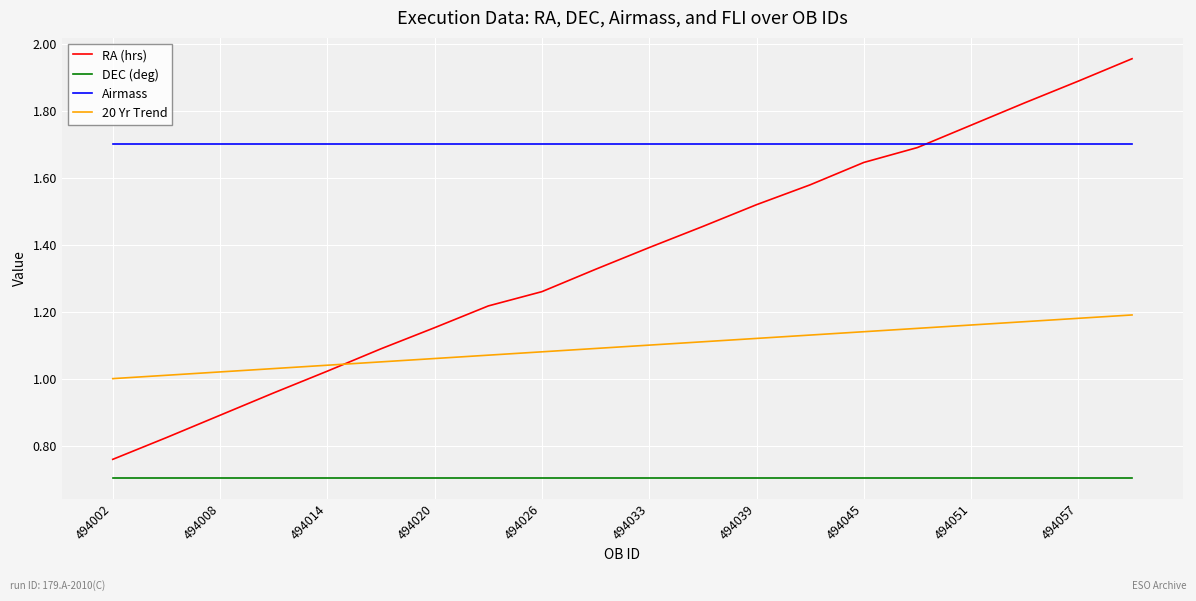

Which series has the largest total across all categories?

Airmass